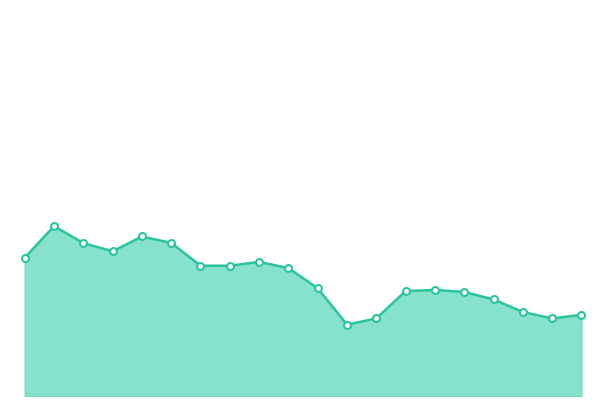

What is the value of the 12th point from the left?

138.6